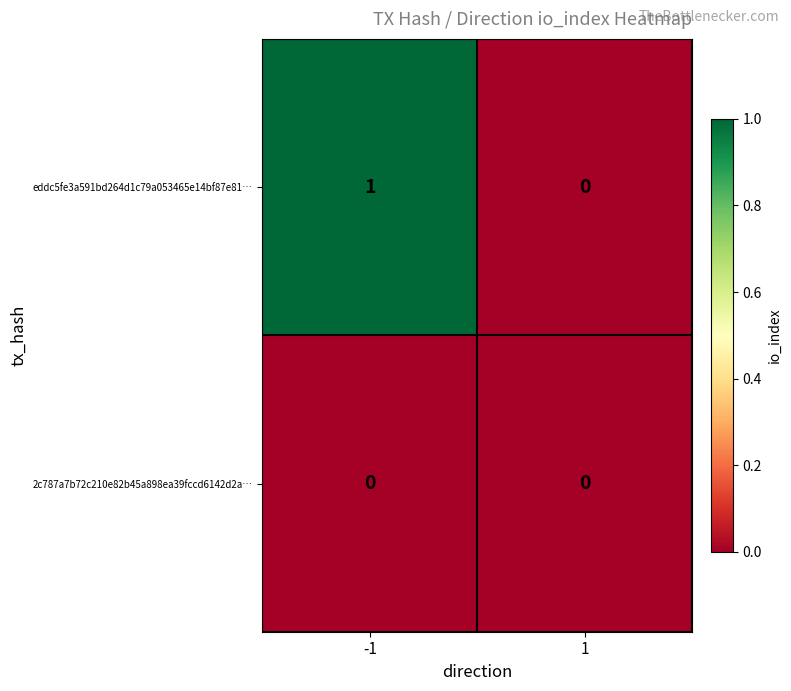

Which series has the largest total across all categories?

eddc5fe3a591bd264d1c79a053465e14bf87e81…